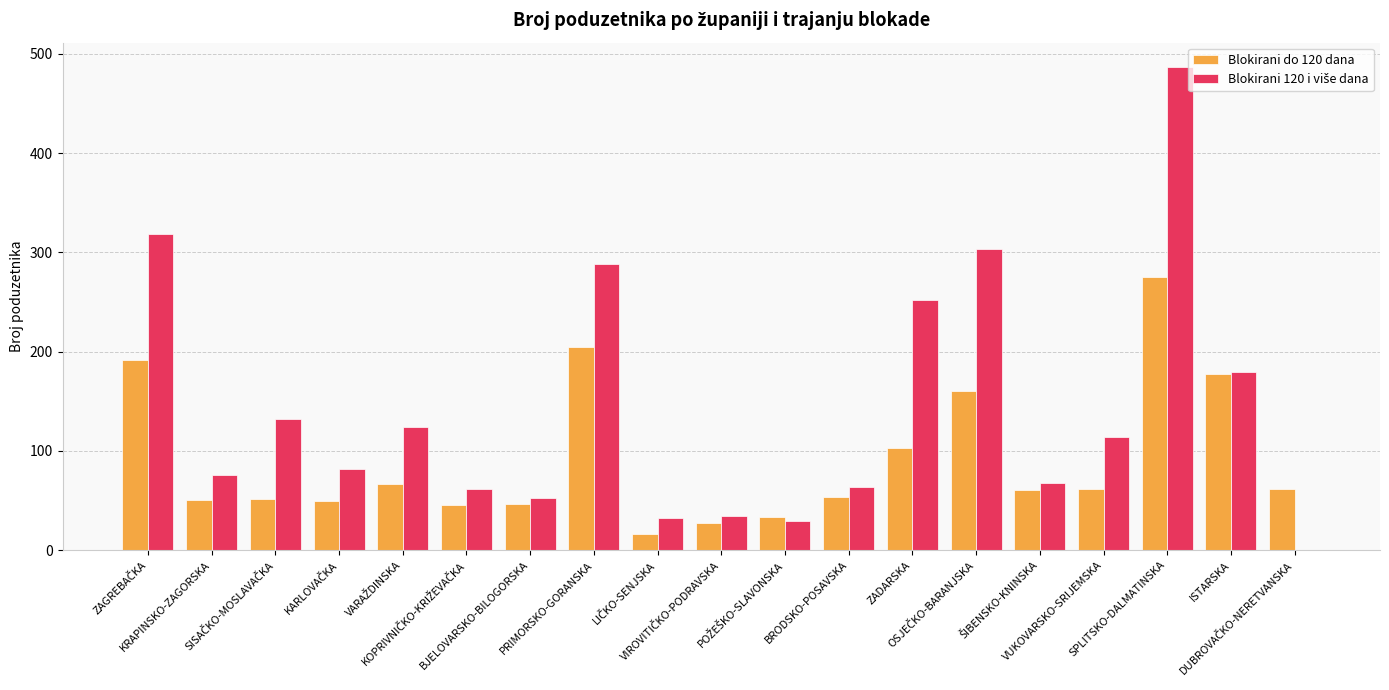

At how many categories does at least one series exceed 251?

5